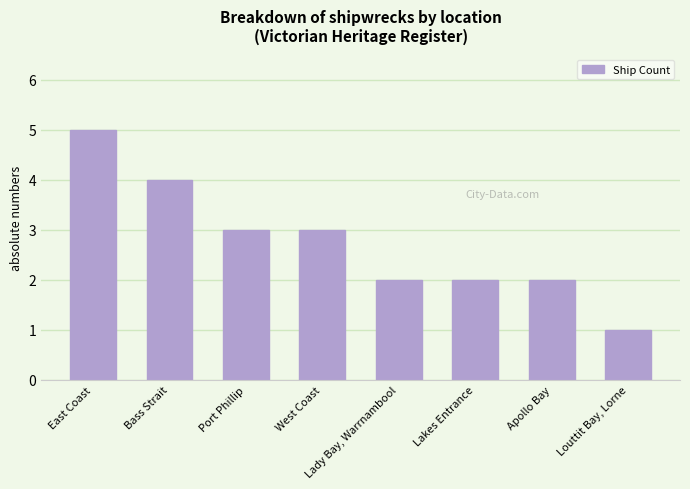

Reading left to right, what are all the values shown in this chart?

5	4	3	3	2	2	2	1